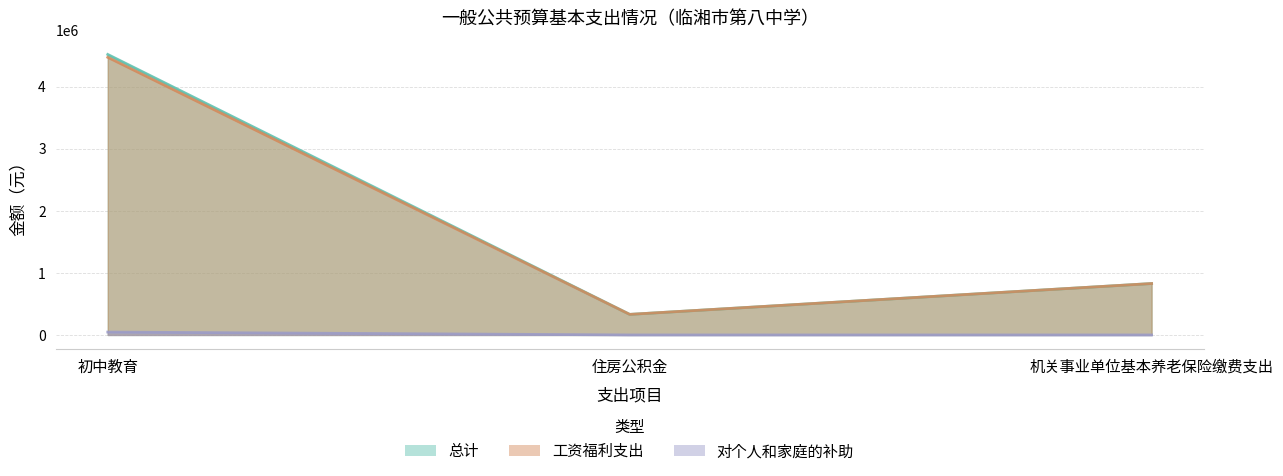

What is the label of the 1st point from the left?

初中教育